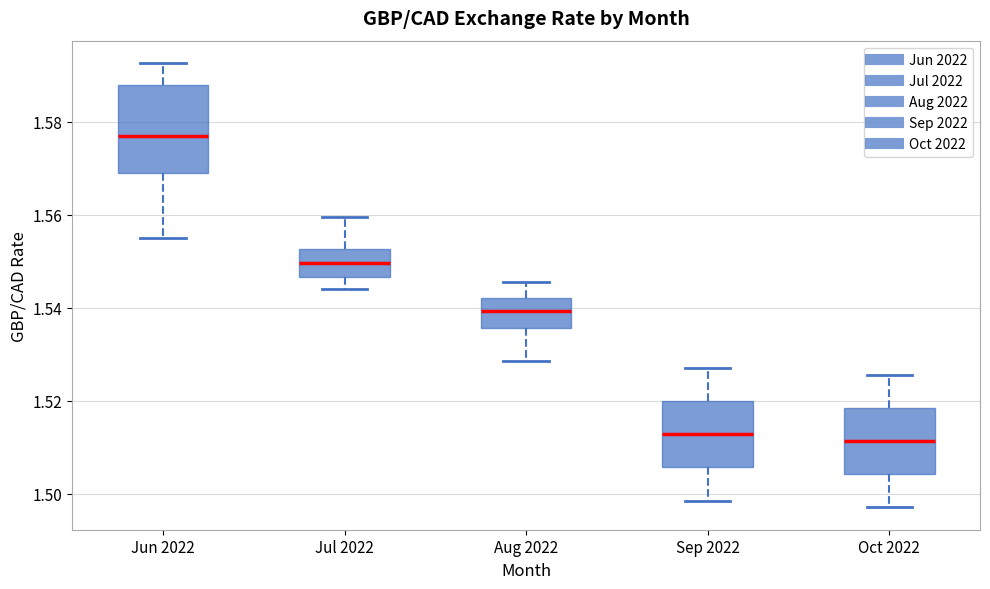

Which box is the tallest, from its lower edge to its upper edge?

Jun 2022